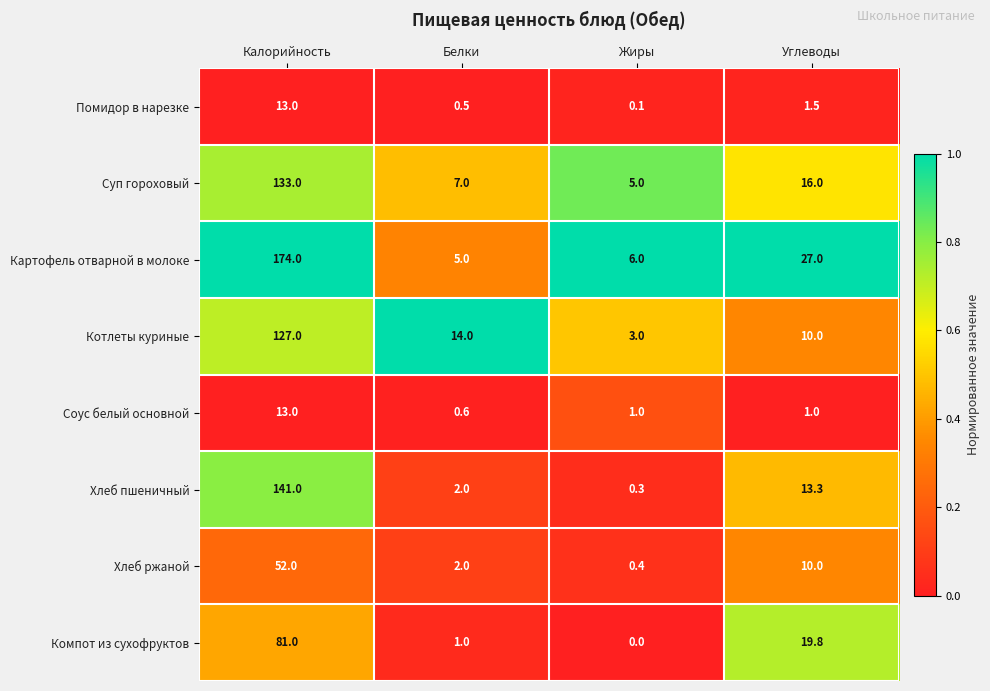

At which category is the sum across all series the highest?

Калорийность